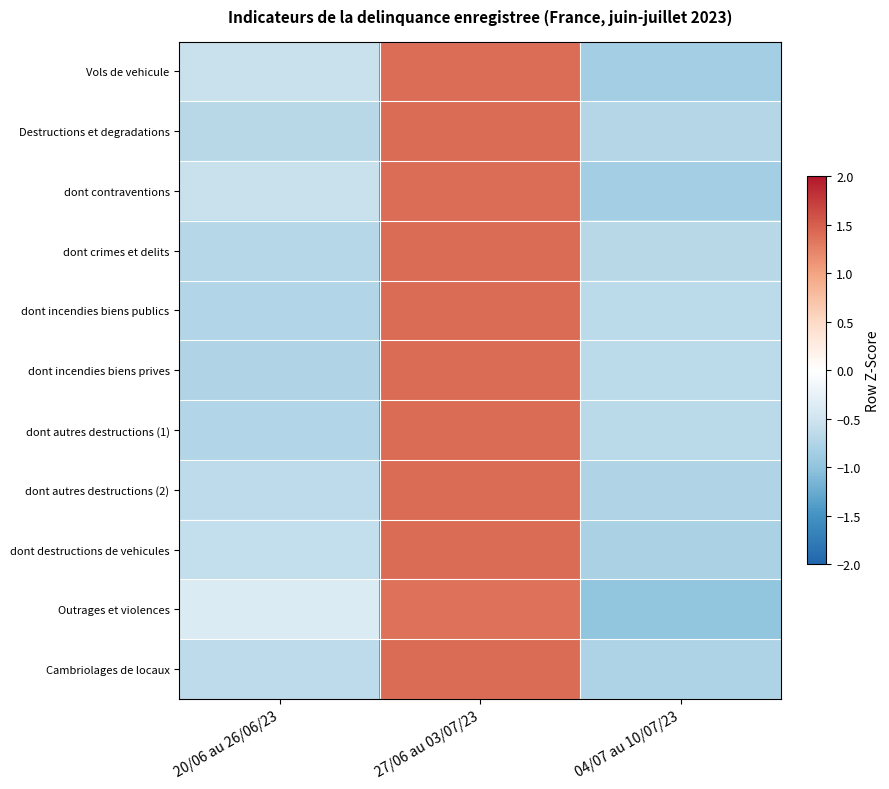

How many data points does each series have?

3